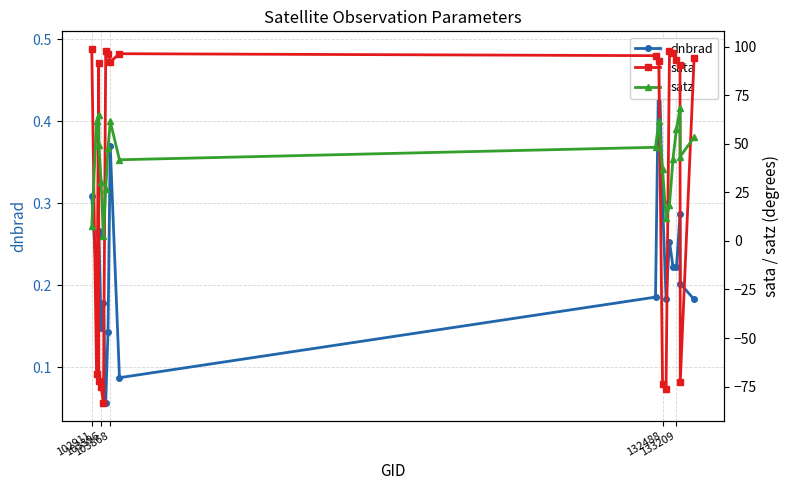

Reading right to left, extract all data points from this chart.

dnbrad: 0.2	0.2	0.3	0.2	0.2	0.3	0.2	0.3	0.5	0.2	0.1	0.4	0.1	0.1	0.2	0.1	0.3	0.3	0.2	0.3
sata: 94.4	-72.8	90.6	93.4	96.6	97.6	-76.0	-73.7	92.6	95.4	96.4	92.2	96.0	97.7	-83.4	-75.2	-71.9	91.5	-68.7	98.8
satz: 53.4	43.5	68.2	57.9	42.2	18.4	11.6	37.0	61.7	48.2	41.8	61.5	47.8	26.7	2.3	30.1	49.4	64.9	61.8	7.8